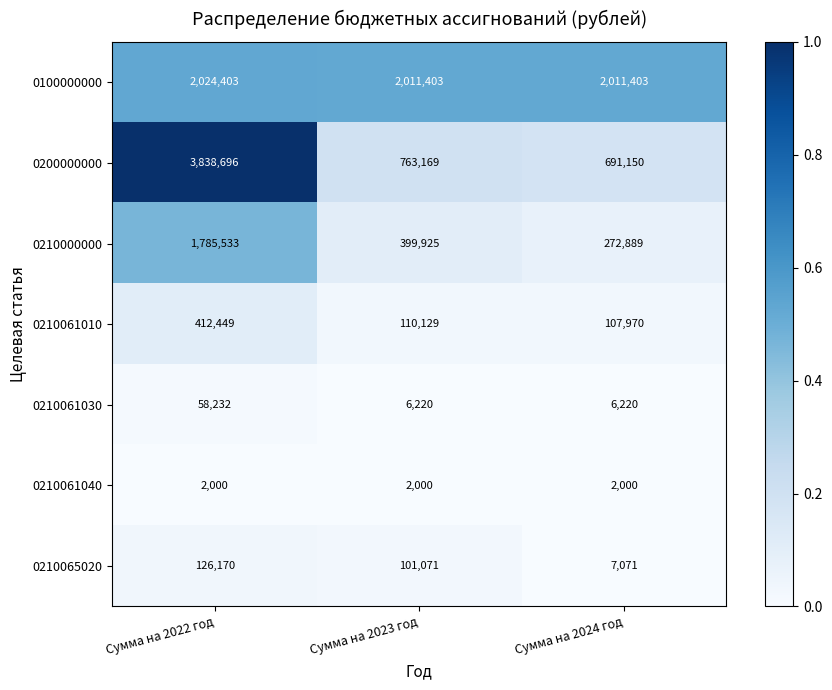

What is the spread (max minus min) of values at Сумма на 2023 год?

2009403